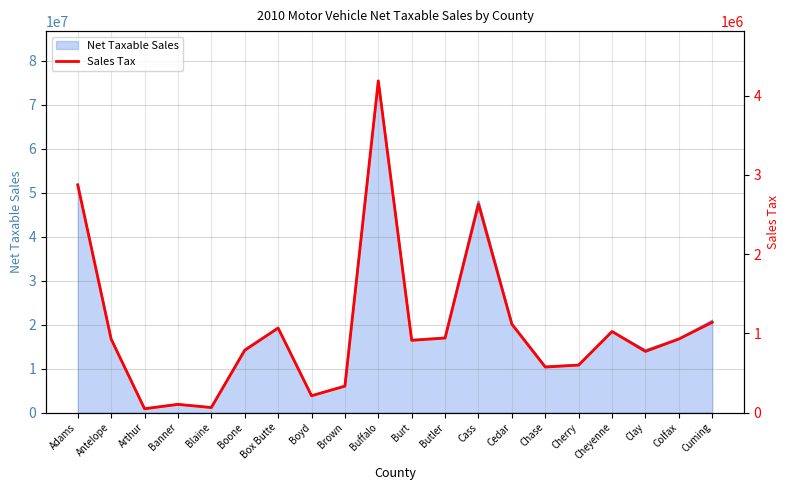

At which label is the value closest to 2117764?

Cass